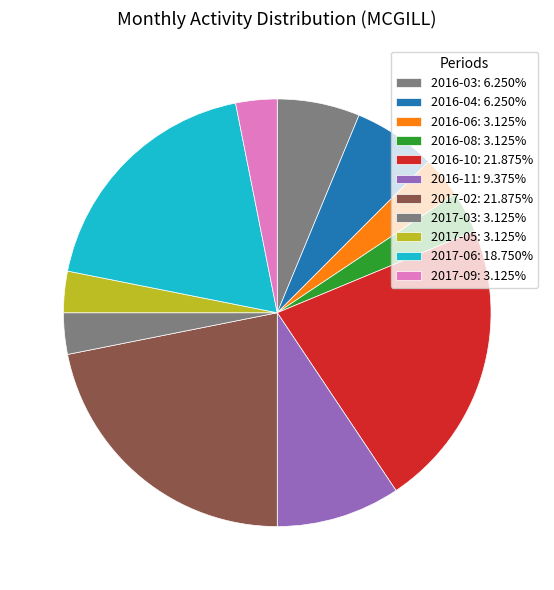

How many slices are in this pie chart?

11